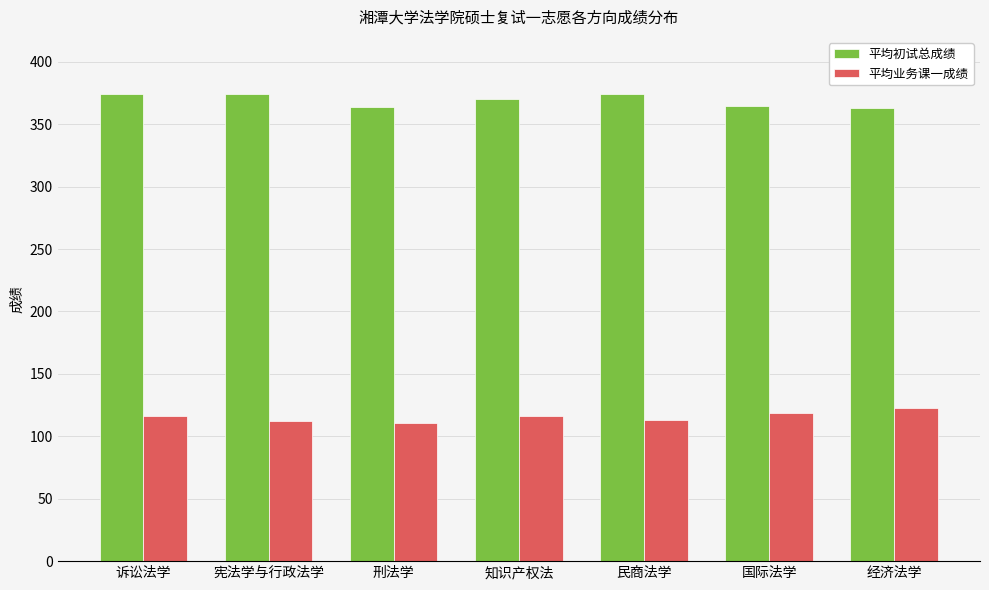

What is the greatest value displayed?

374.5